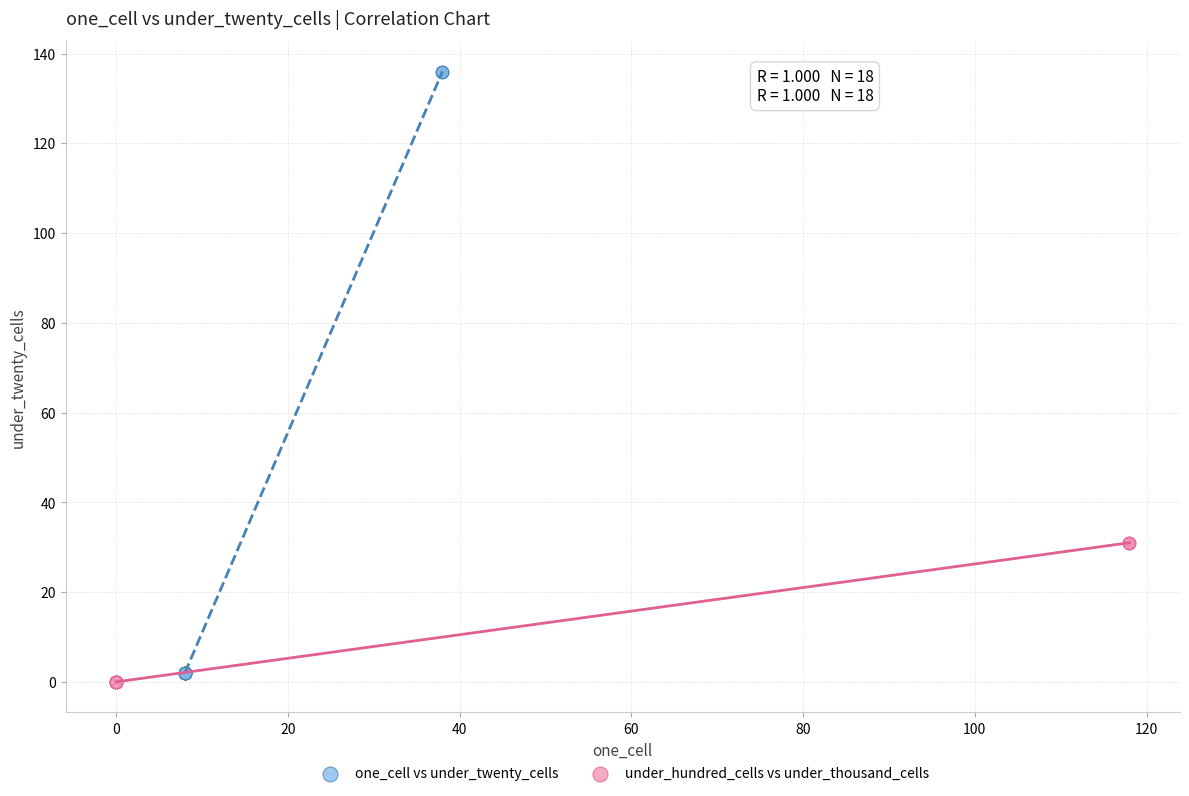

Which series has the widest spread of Y values?

one_cell vs under_twenty_cells